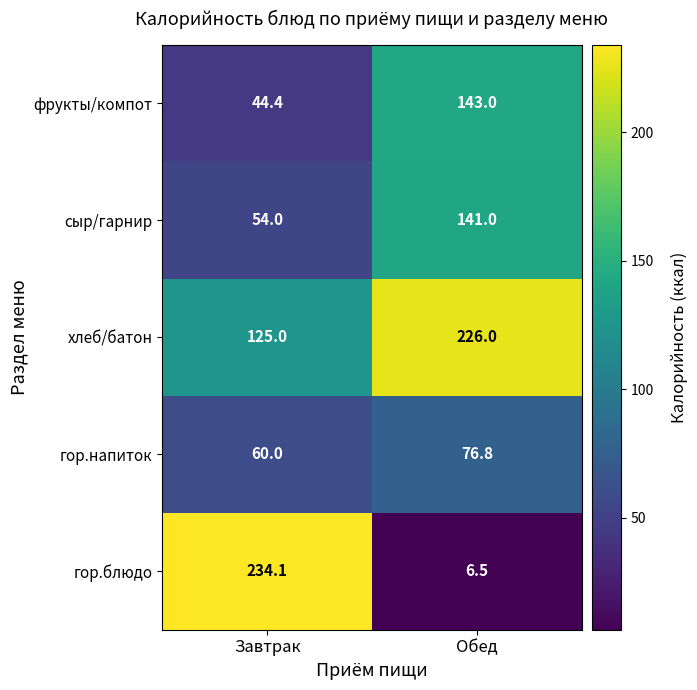

At which category is the sum across all series the highest?

Обед